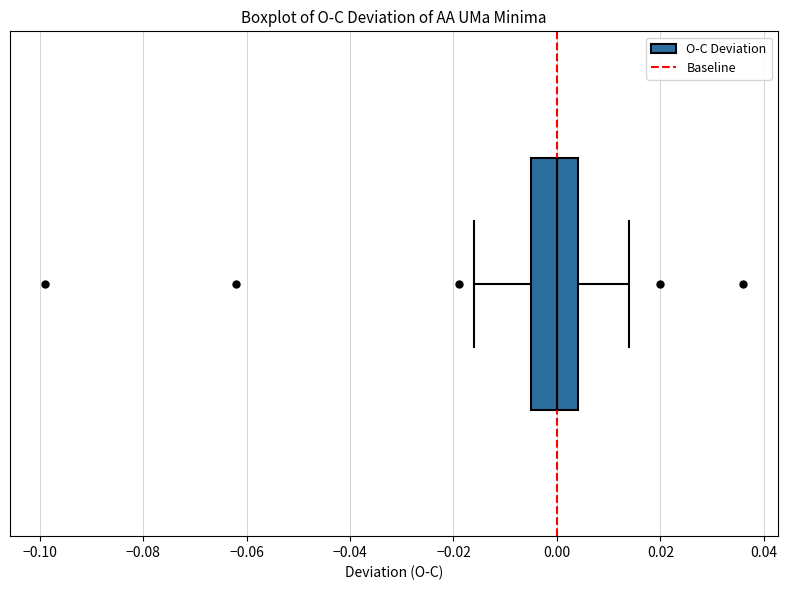

Where is the left edge of the box on the x-axis? The values are not printed on the chart, so give them approximately, as read against the axis.

-0.004